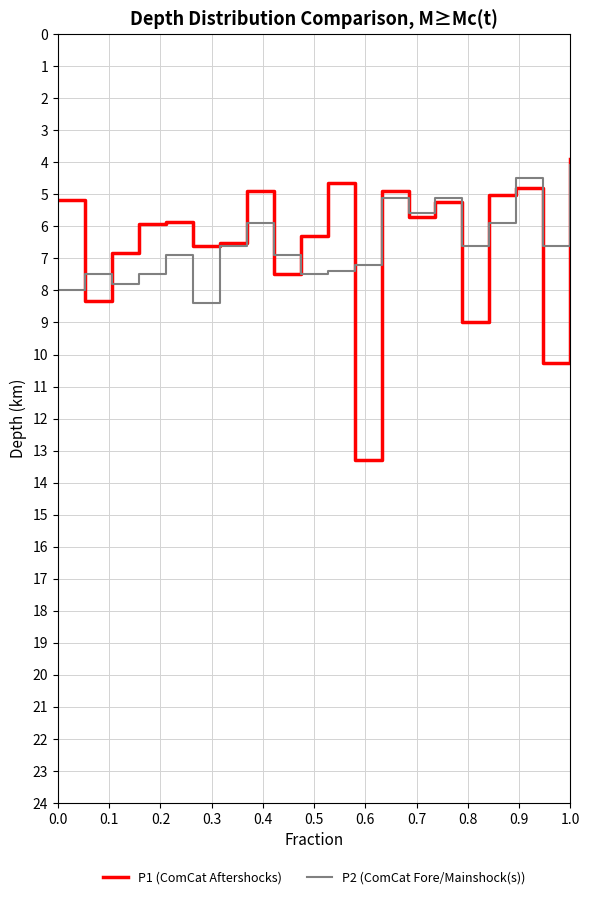

How many values in the P2 (ComCat Fore/Mainshock(s)) series exceed 6?

13